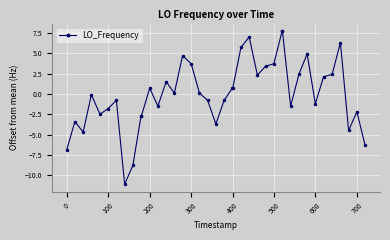

What is the value of the 26th point from the left?

2.3